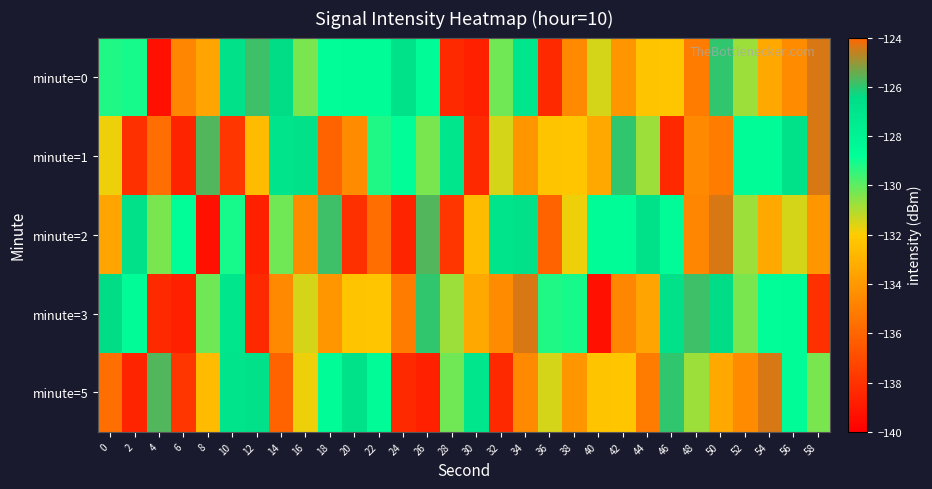

What is the difference between the highest and lowest values at 0?

9.3